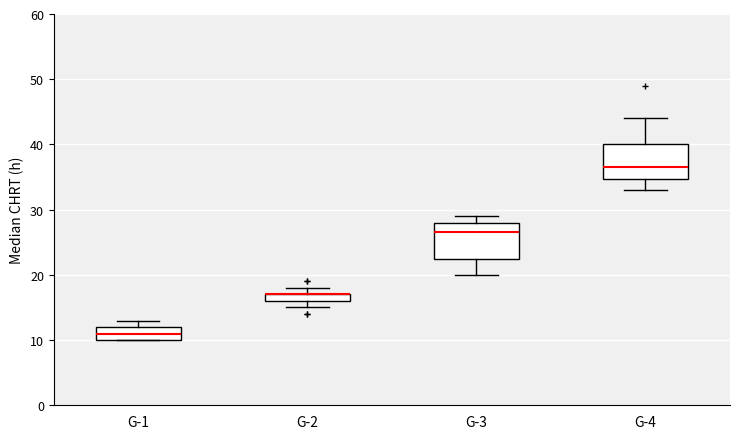

Where is the upper edge of the box for G-4 on the y-axis? The values are not printed on the chart, so give them approximately, as read against the axis.

40